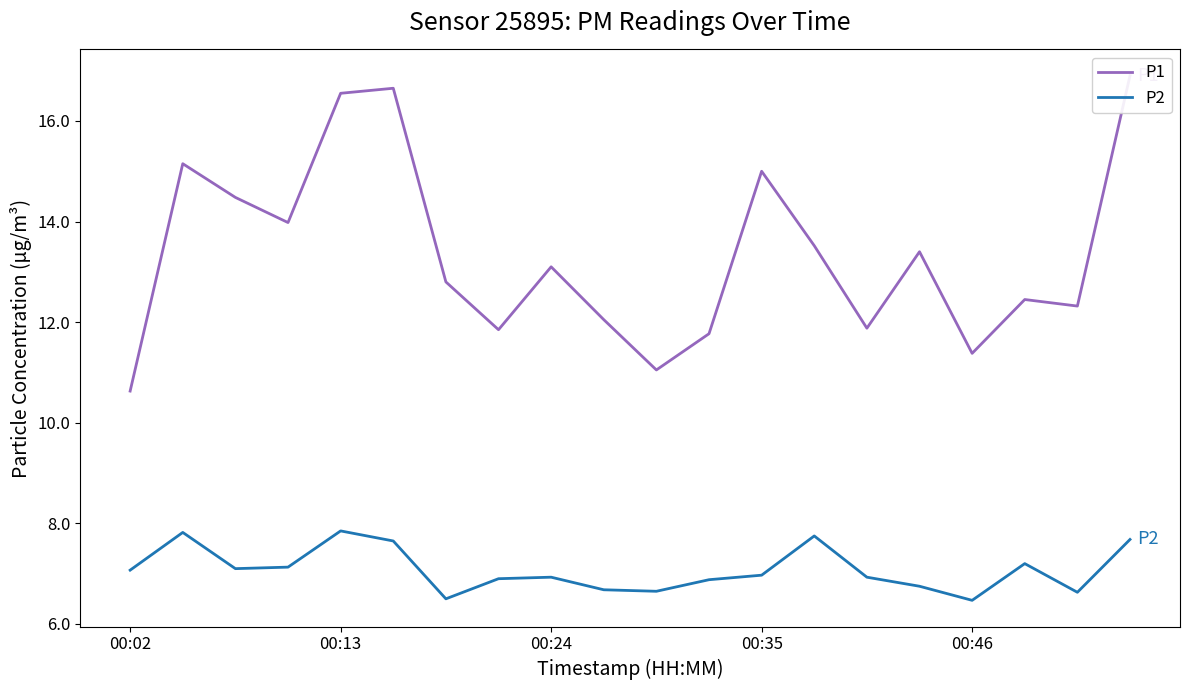

What is the average value of the P1 series?

13.3